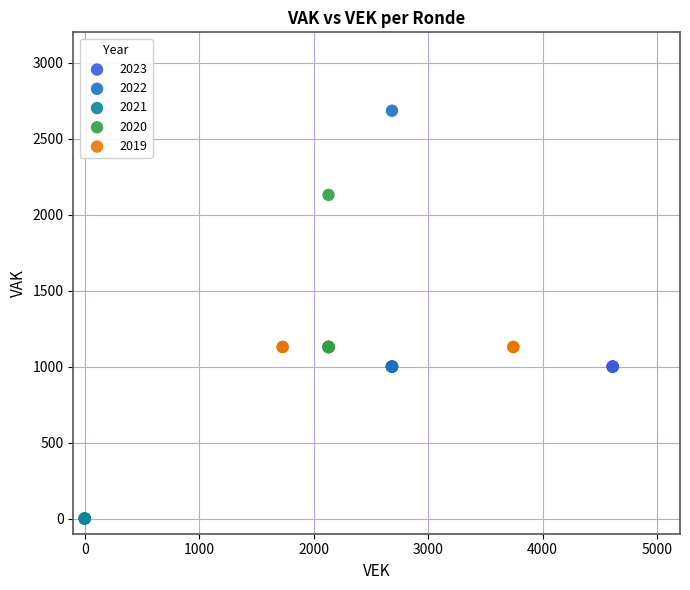

Which series contains the highest Y value?

2022